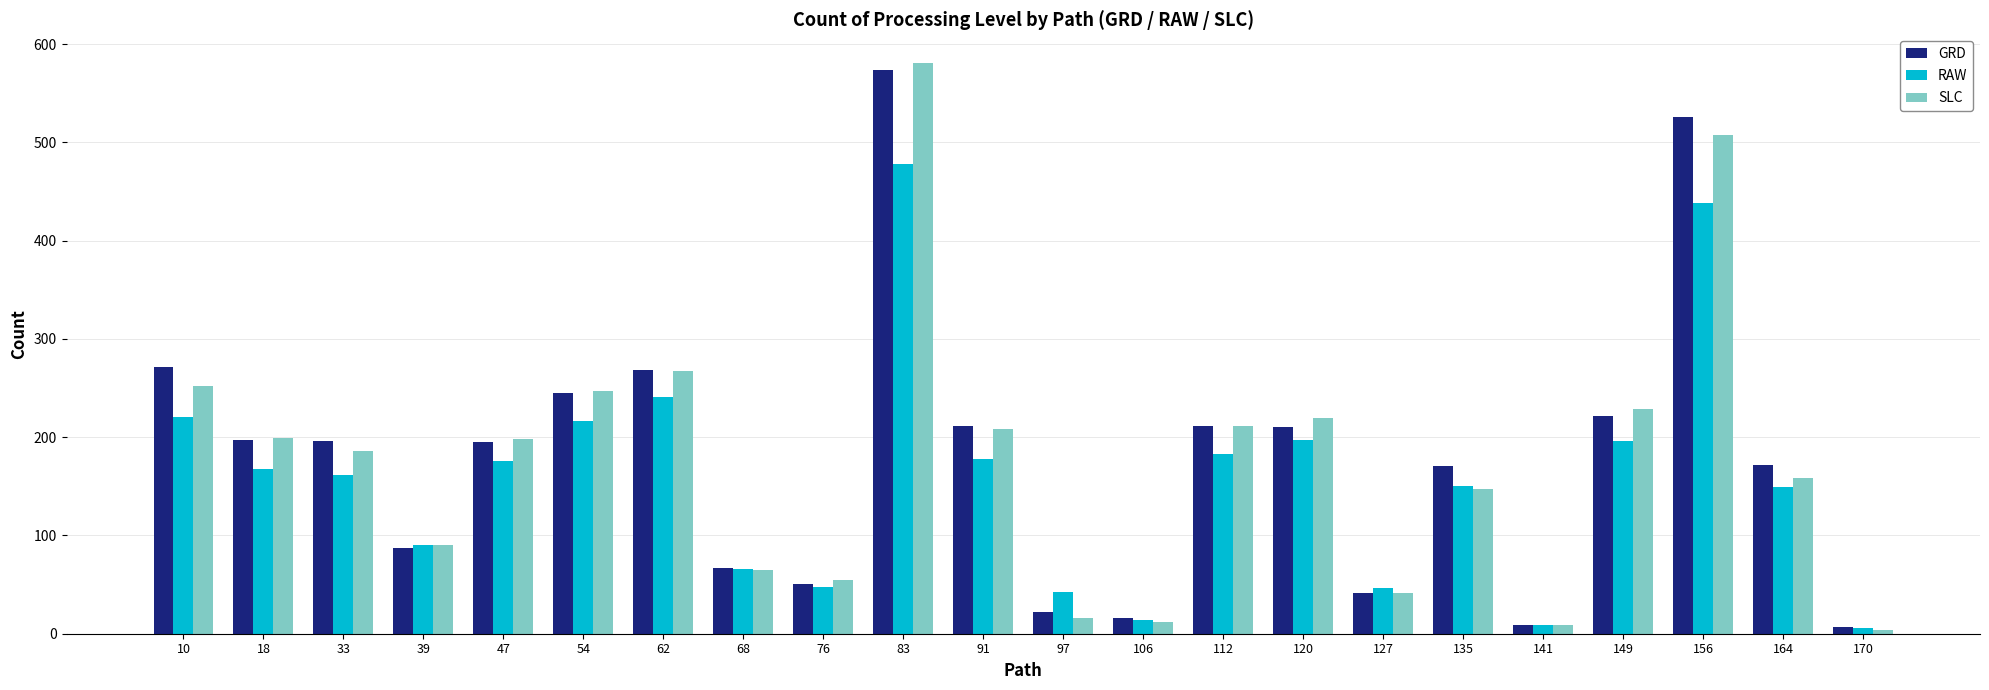

What is the sum of all SLC values?

3903